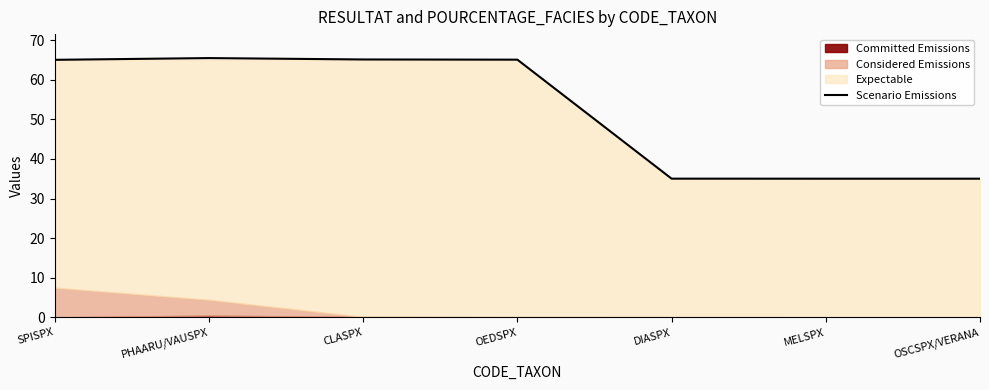

Is it true that the value at OEDSPX is 13.4?

False